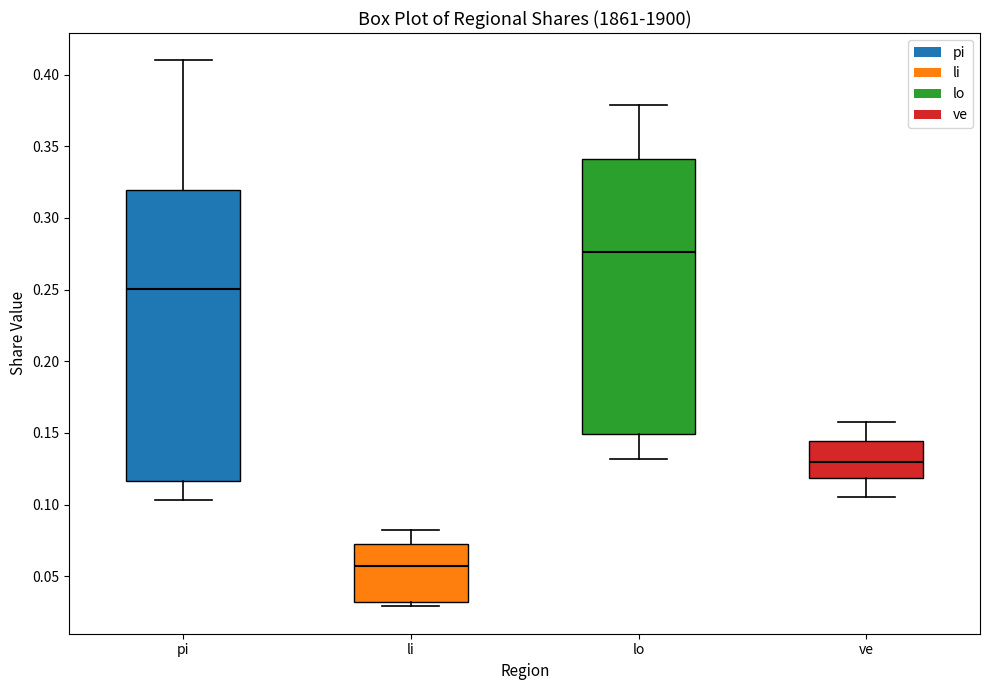

Comparing the boxes themselves (not the whiskers), which one is the tallest?

pi